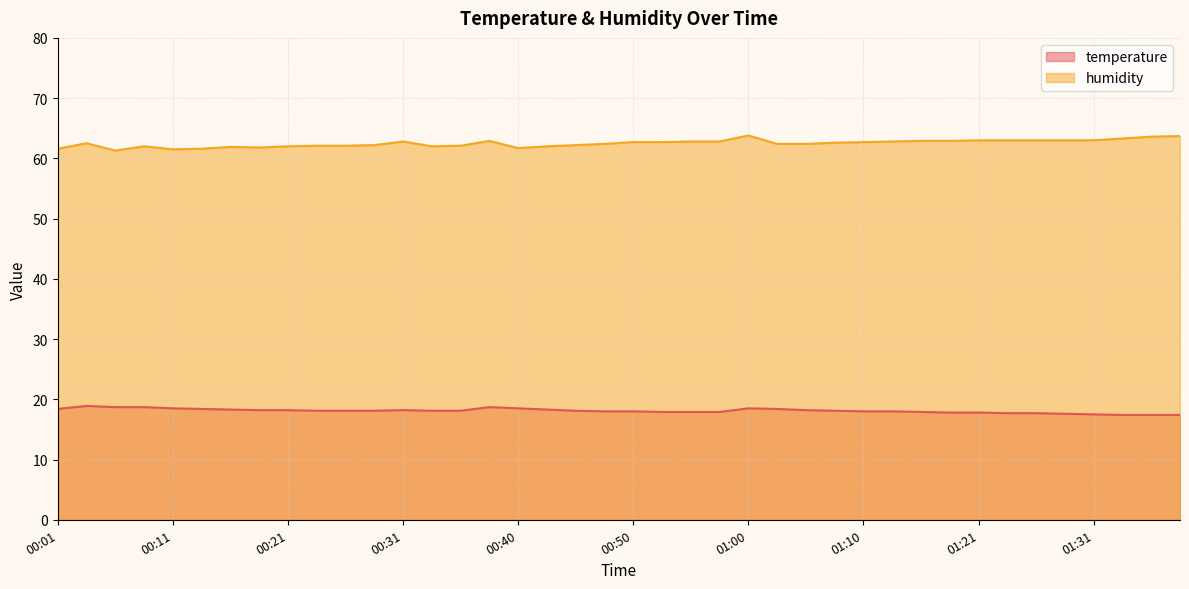

What is the difference between the maximum and minimum values in the humidity series?

2.5